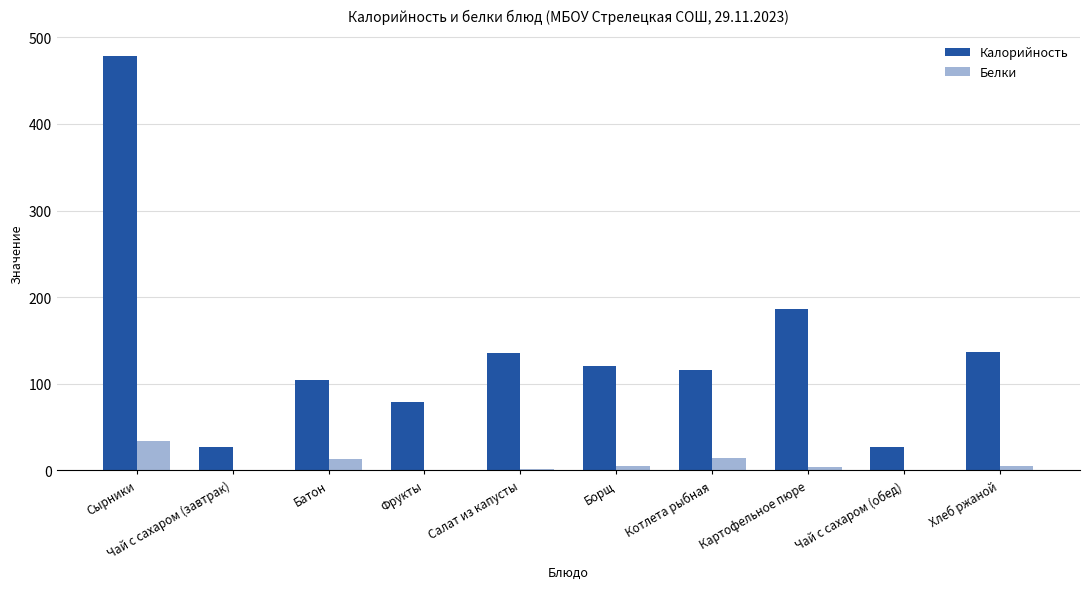

At which category is the sum across all series the highest?

Сырники